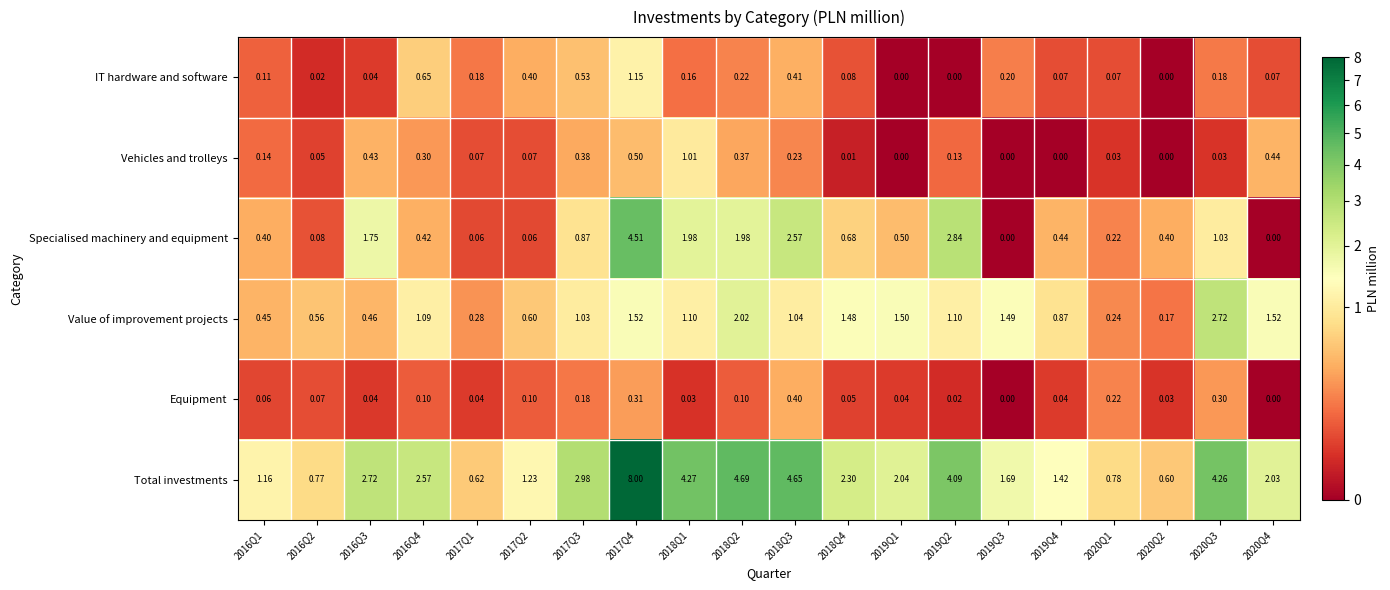

Count the number of data series in this chart.

6